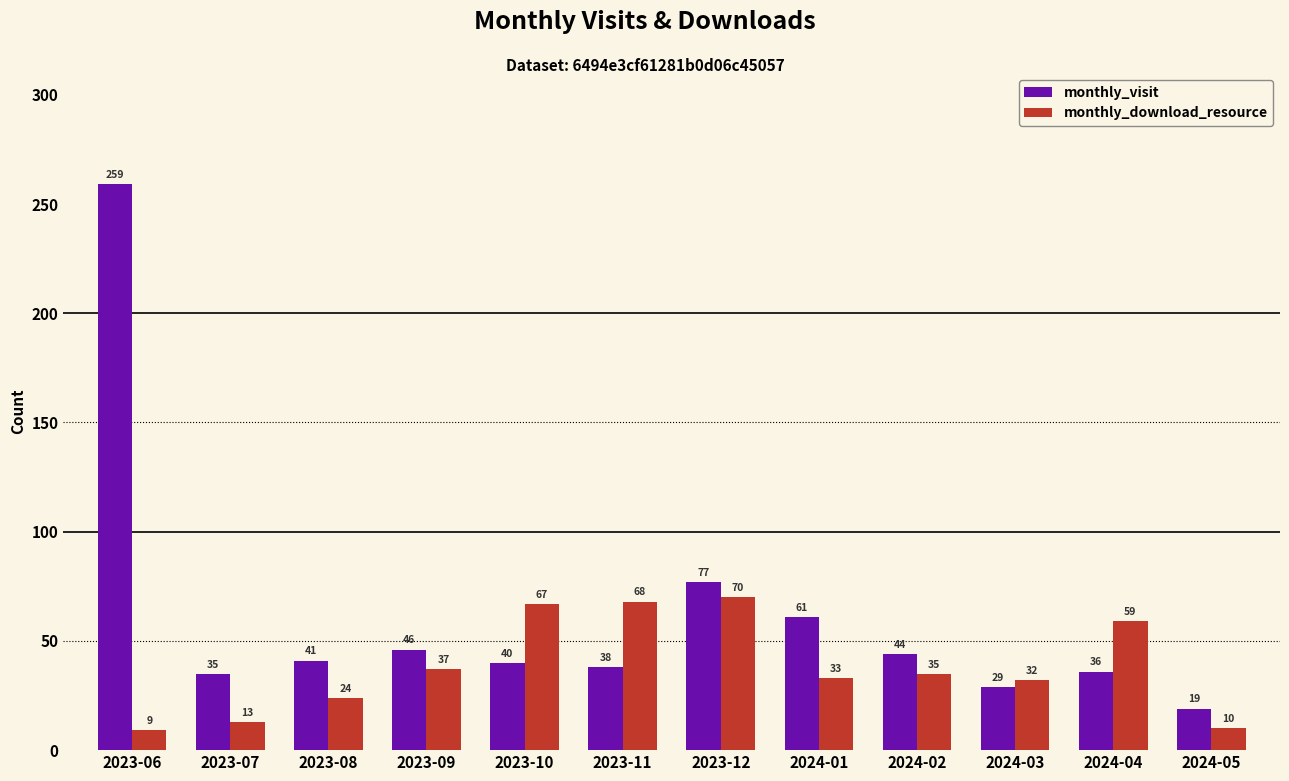

The monthly_visit series shows 40 at 2023-10. True or false?

True